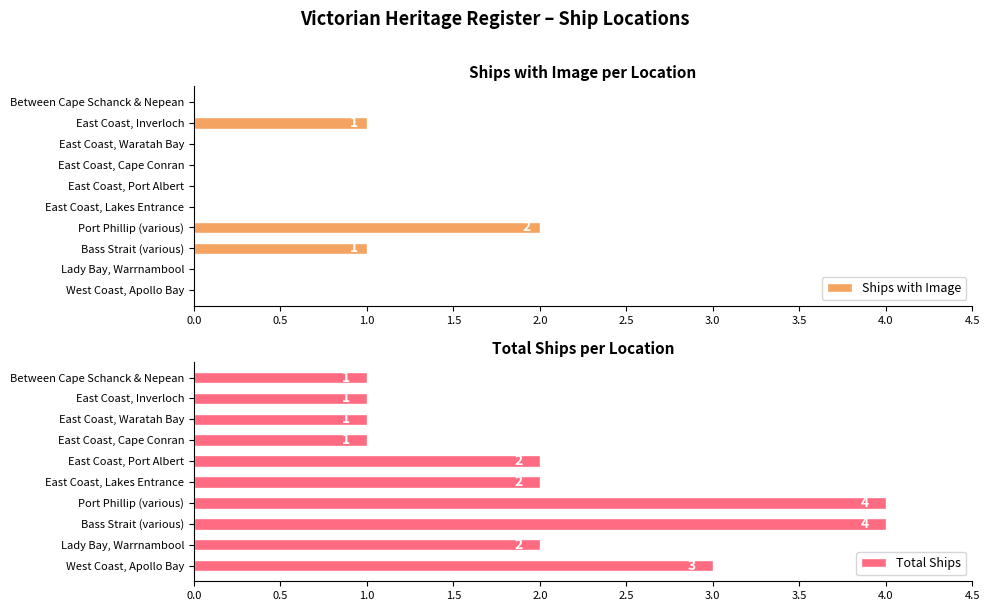

The Total Ships series shows 2 at East Coast, Port Albert. True or false?

True